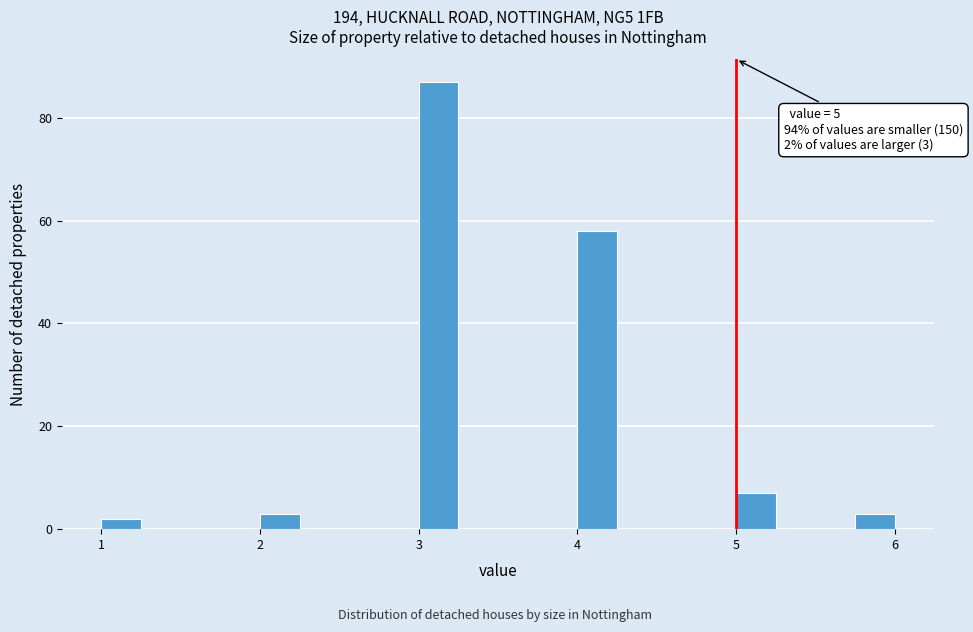

Around what value on the x-axis is the tallest bar? Give the approximate position of its centre, as read against the axis.

3.1